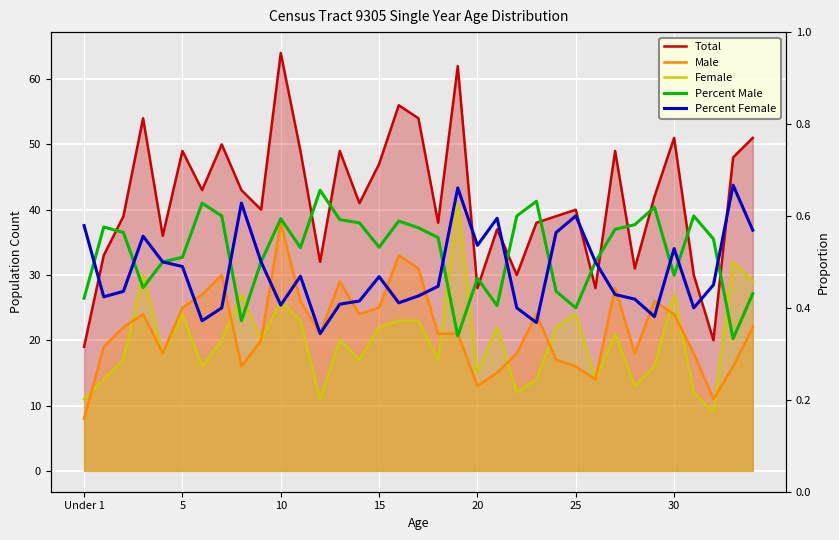

What are all the series names shown in the legend?

Total, Male, Female, Percent Male, Percent Female